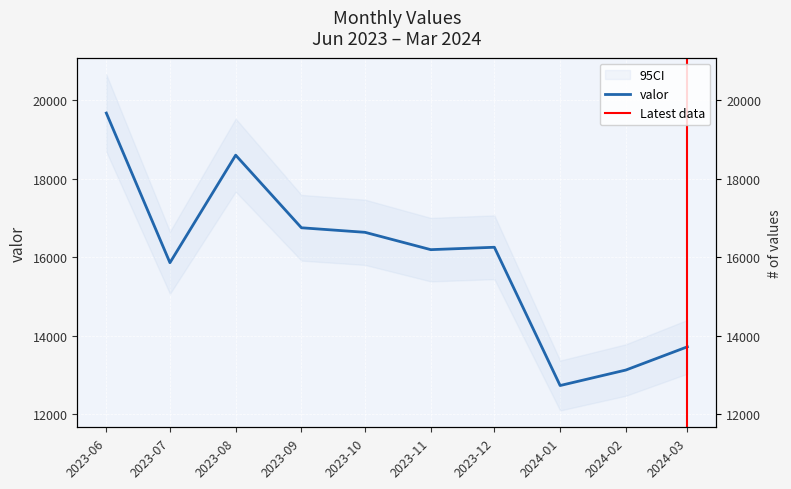

Approximately how many times larger is the value at 2023-08 compared to 2024-01?

1.5